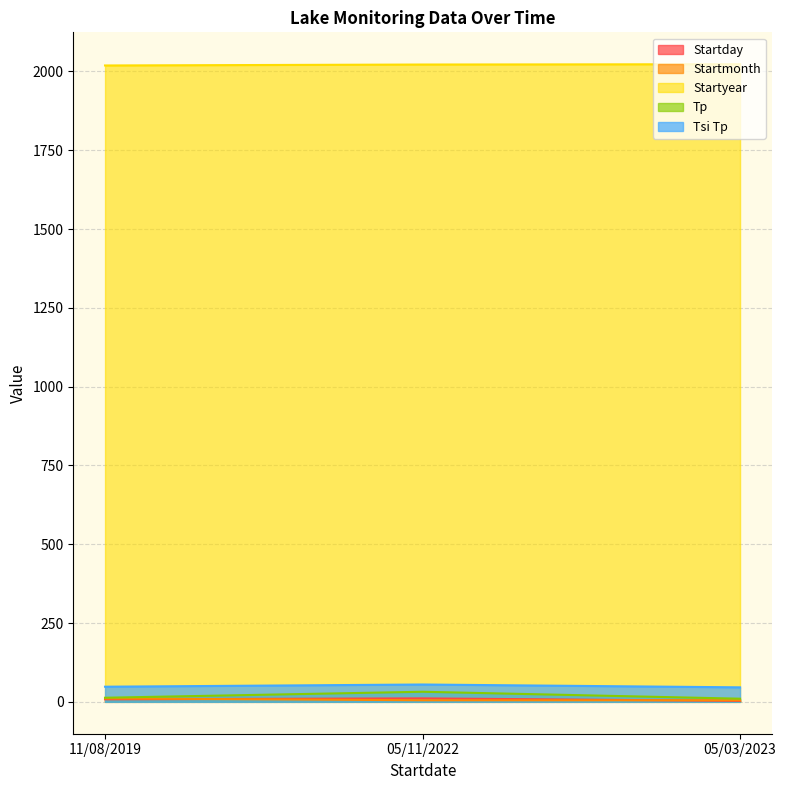

At which label does Startyear first exceed 2022?

05/03/2023